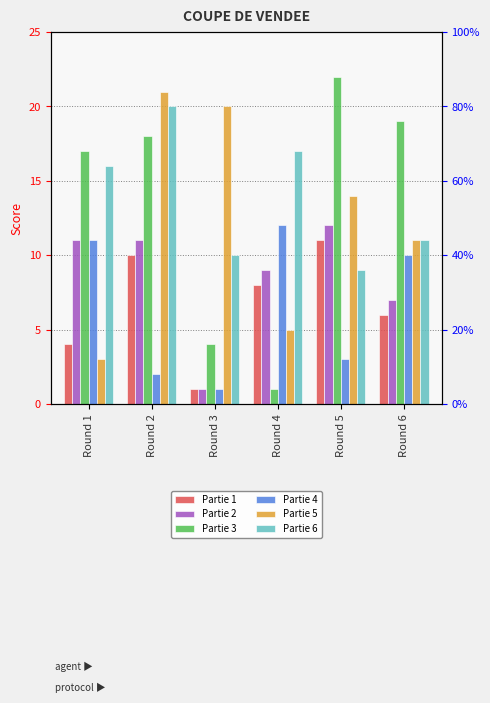

Is the value of Partie 6 at Round 1 greater than the value of Partie 2 at Round 4?

Yes